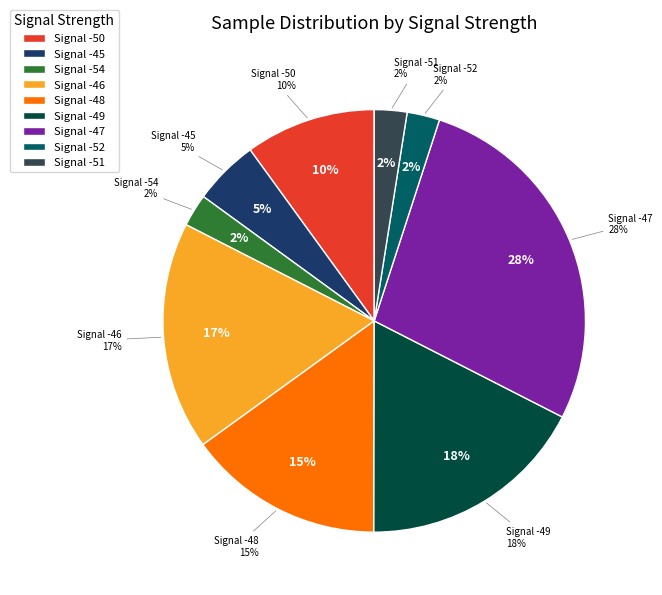

Is there a majority slice in this chart?

No